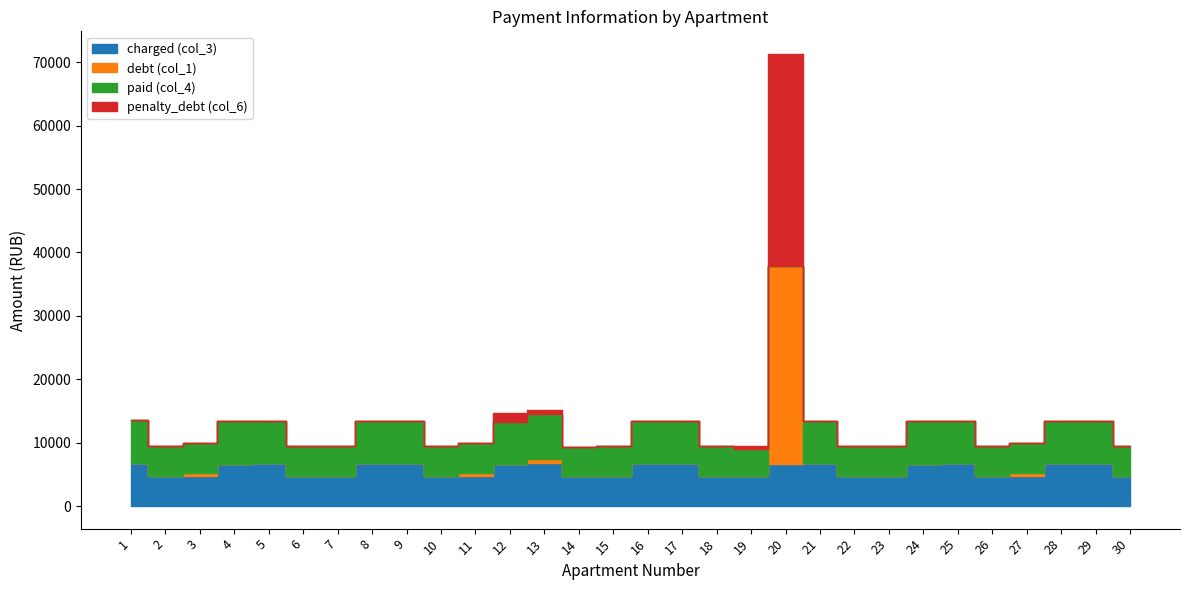

Rank the categories by penalty_debt (col_6) value from lowest to highest.

1, 2, 3, 4, 5, 6, 7, 8, 9, 10, 11, 14, 15, 16, 17, 18, 21, 22, 23, 24, 25, 26, 27, 28, 29, 30, 19, 13, 12, 20